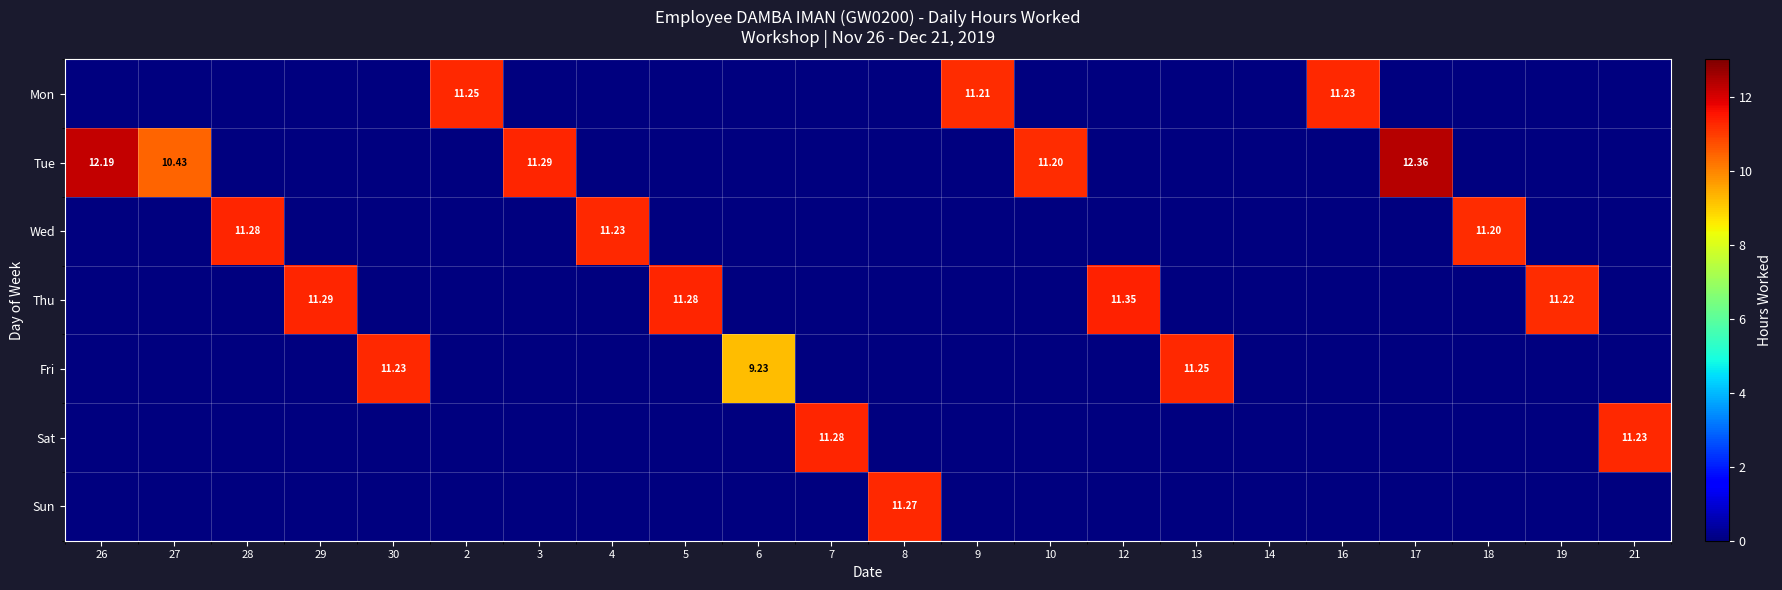

How many data points in Tue are above 0?

5